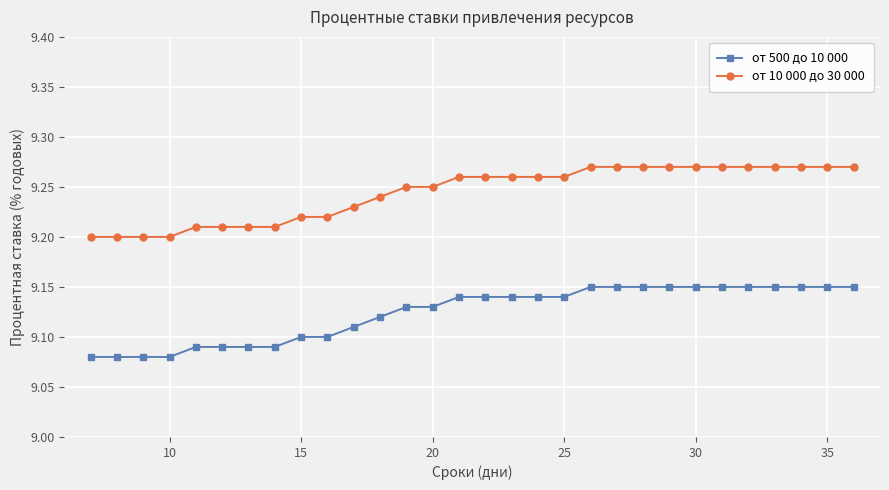

At how many categories does at least one series exceed 9?

30